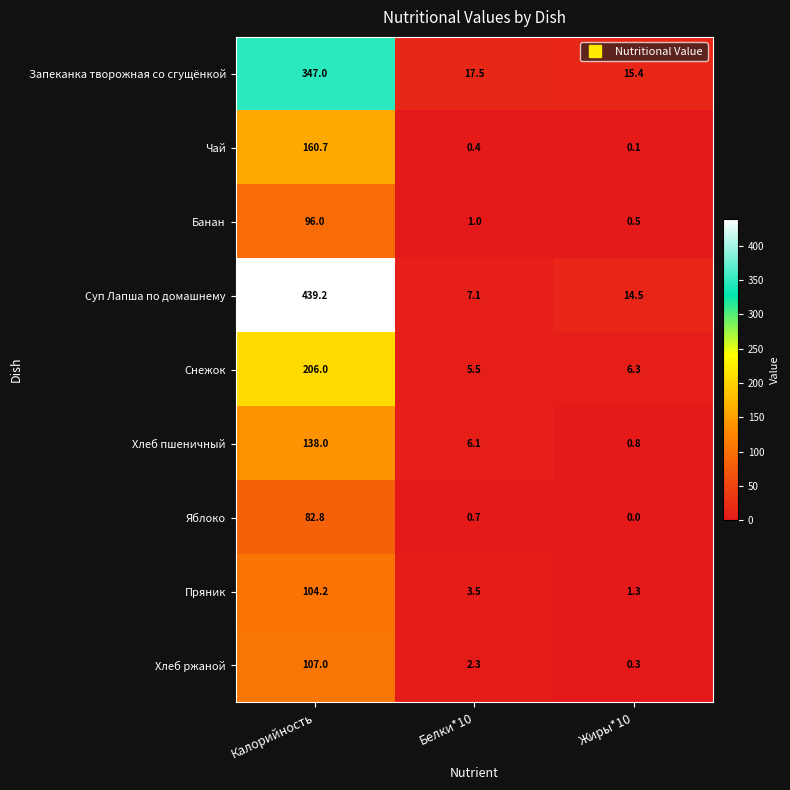

Rank the series at Калорийность from highest to lowest value.

Суп Лапша по домашнему, Запеканка творожная со сгущёнкой, Снежок, Чай, Хлеб пшеничный, Хлеб ржаной, Пряник, Банан, Яблоко